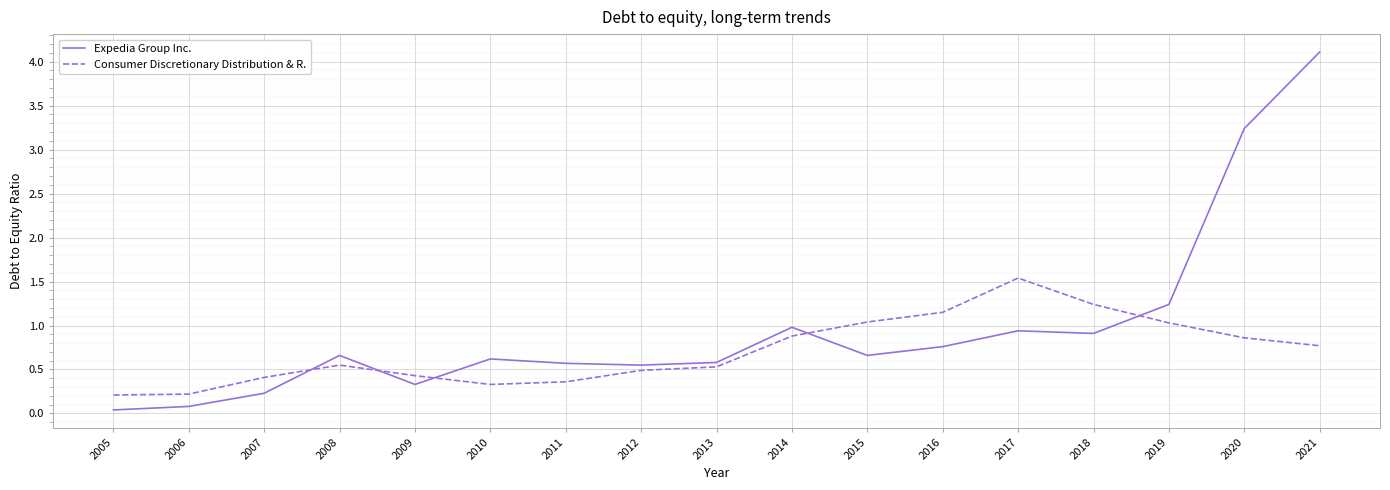

At which category is the sum across all series the highest?

2021